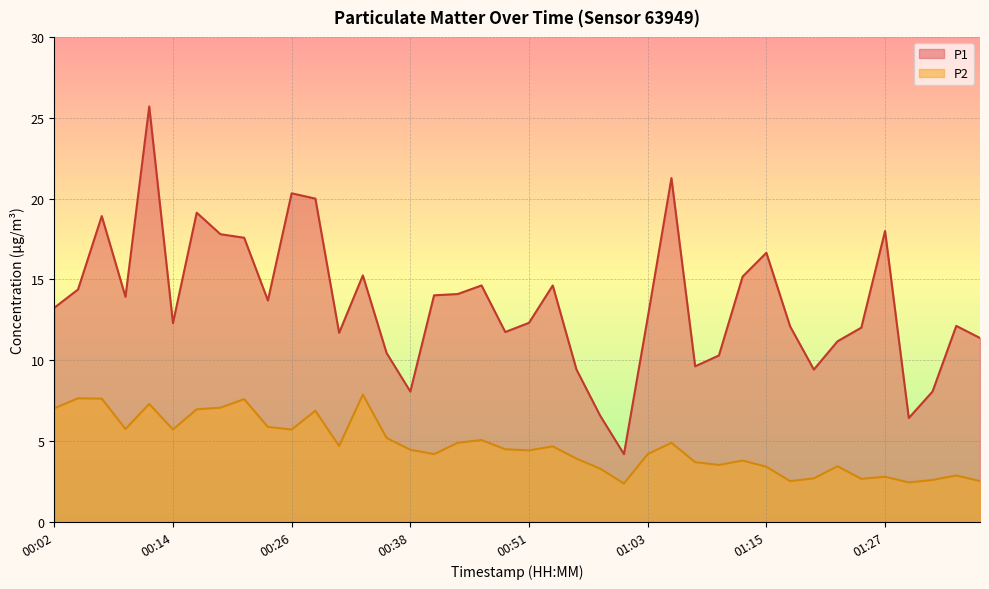

What is the difference between the highest and lowest values at 01:25?

9.3